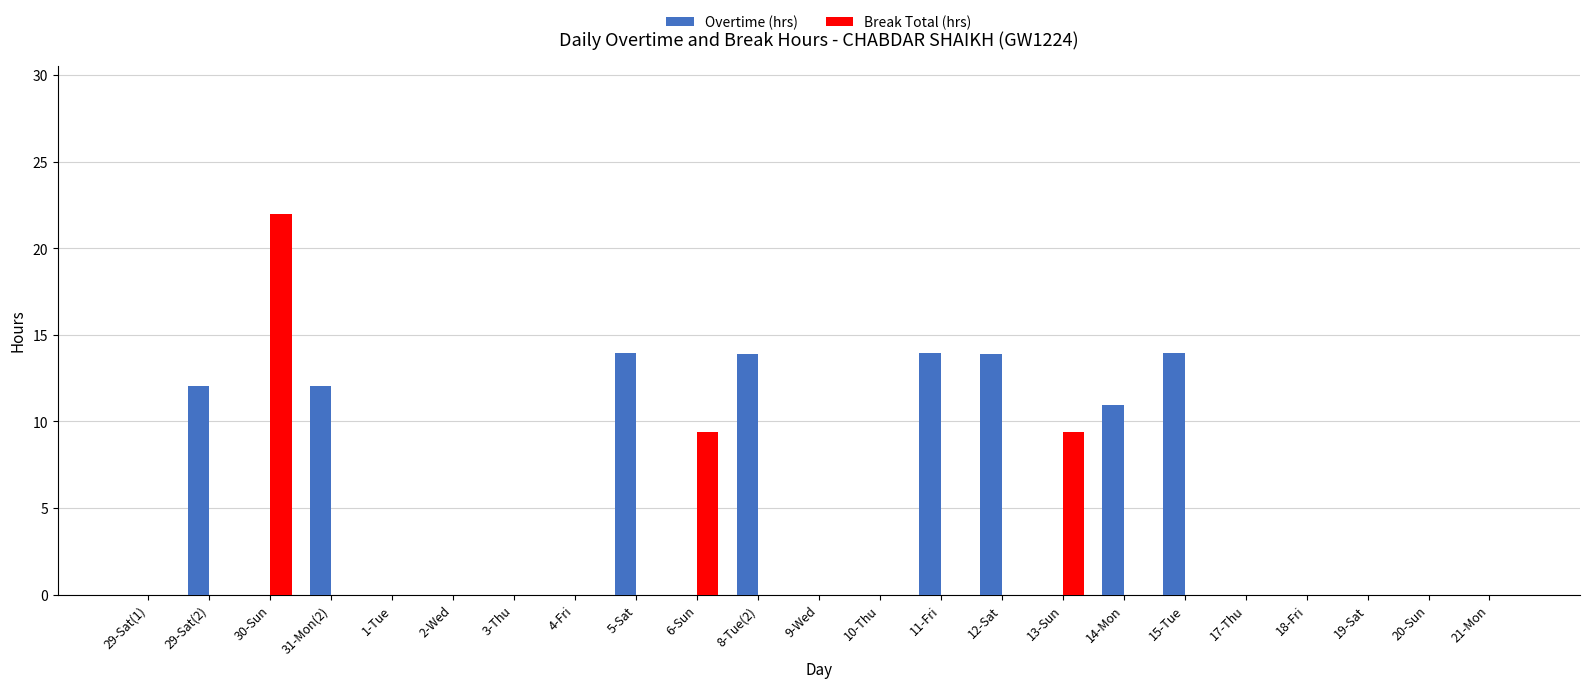

Which category has the highest value in the Break Total (hrs) series?

30-Sun